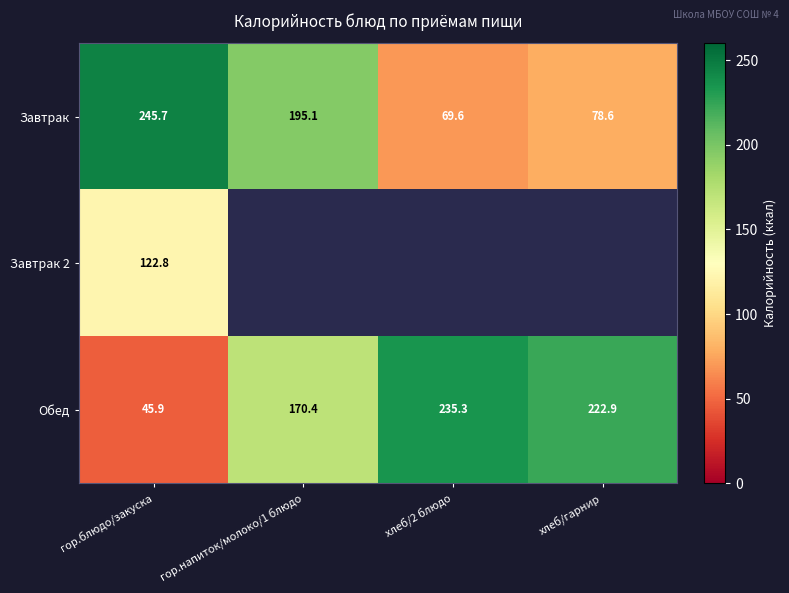

Rank the series at гор.блюдо/закуска from highest to lowest value.

Завтрак, Завтрак 2, Обед